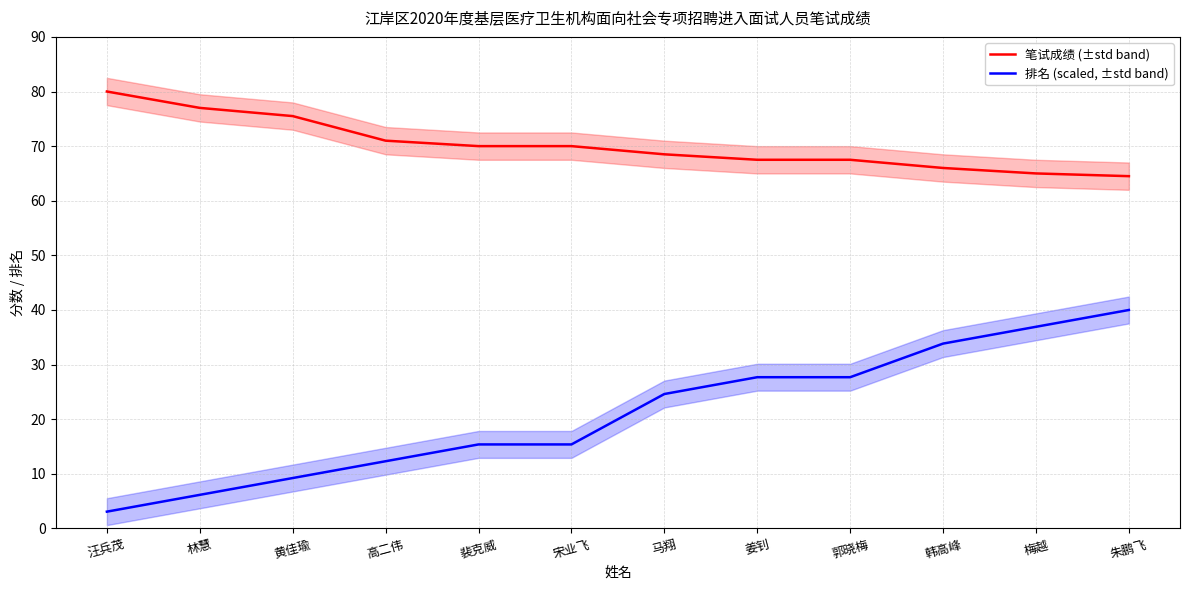

At which label does 笔试成绩 (±std band) first exceed 70?

汪兵茂